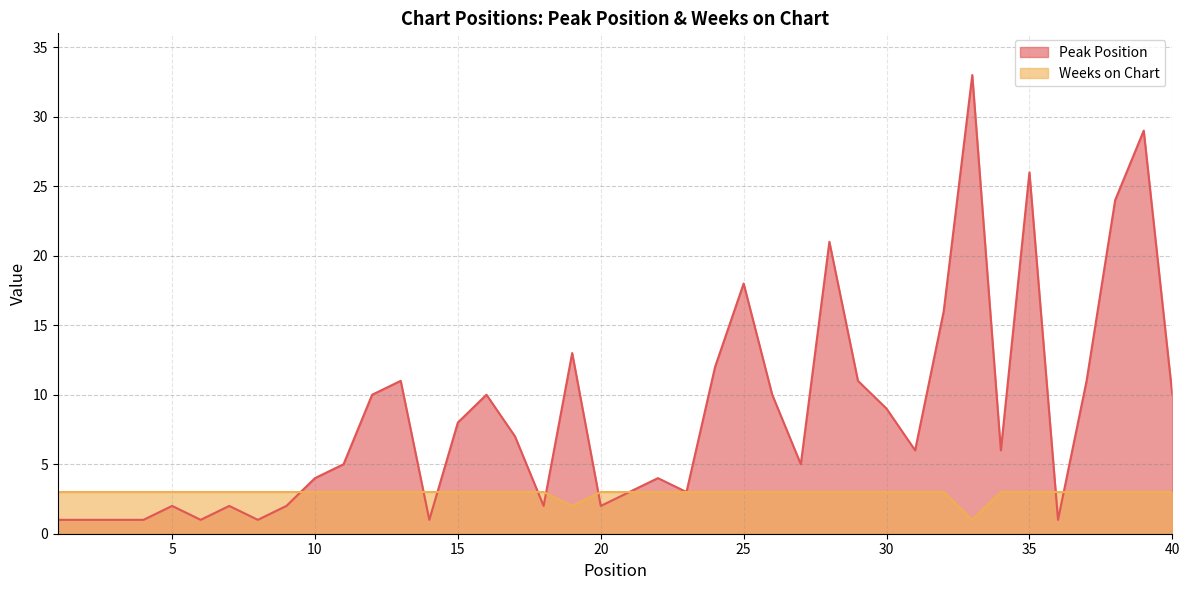

What is the difference between the maximum and minimum values in the Weeks on Chart series?

2